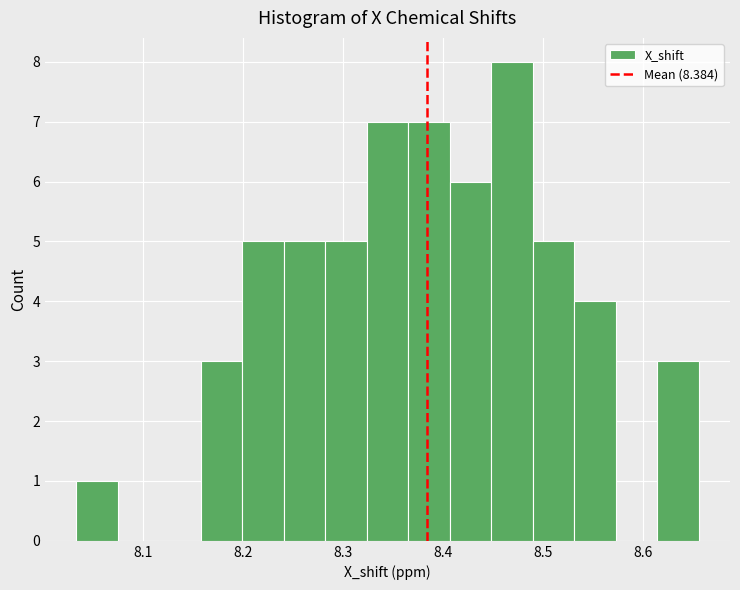

Which range on the x-axis has the tallest bar?

8.45 to 8.49